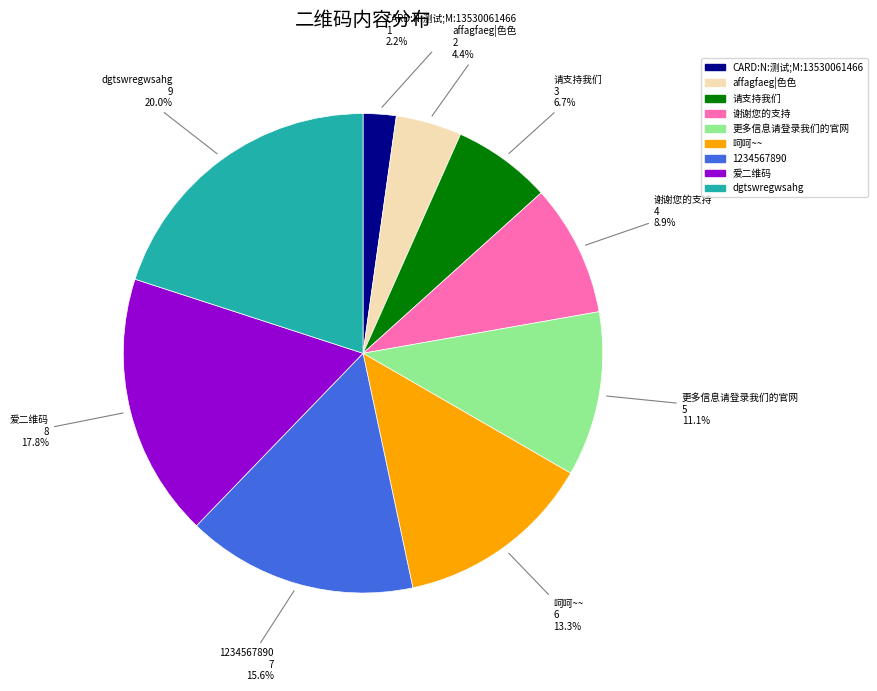

How many slices are in this pie chart?

9